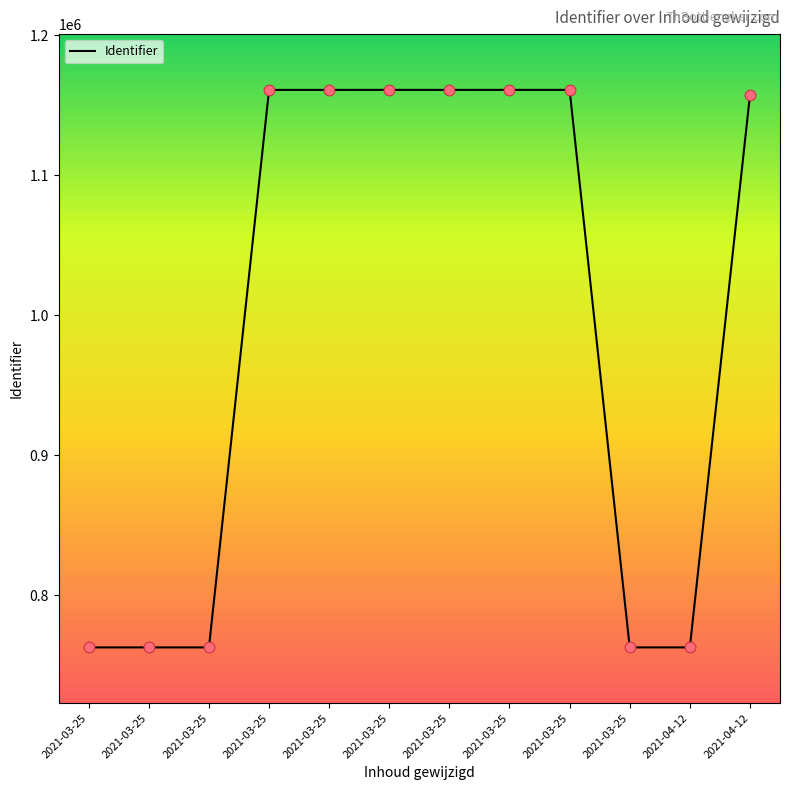

What is the change in value from 2021-03-25 to 2021-03-25?

+398498